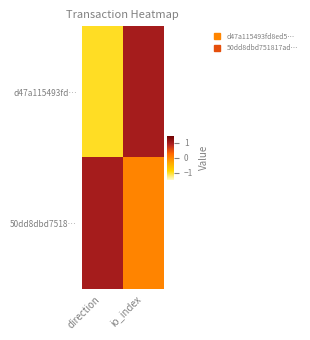

Which label corresponds to the smallest value in the chart?

direction